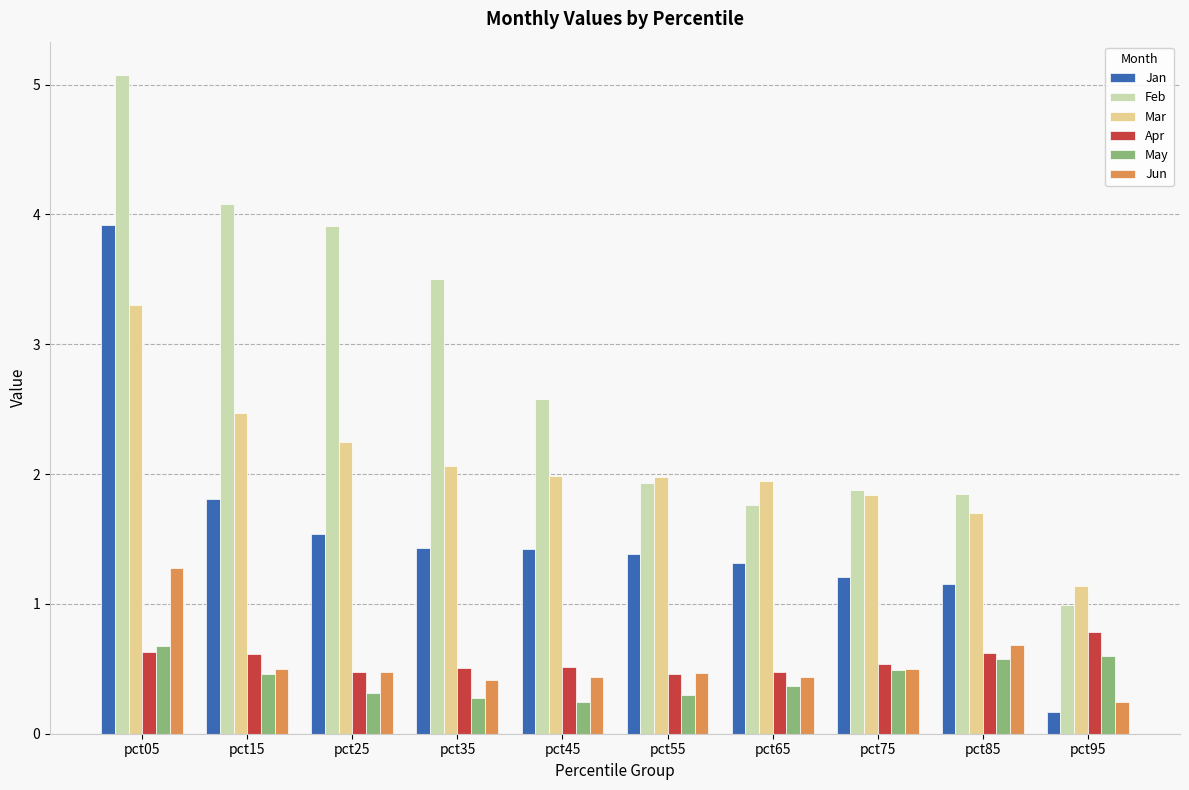

Rank the series by their maximum value, from highest to lowest.

Feb, Jan, Mar, Jun, Apr, May